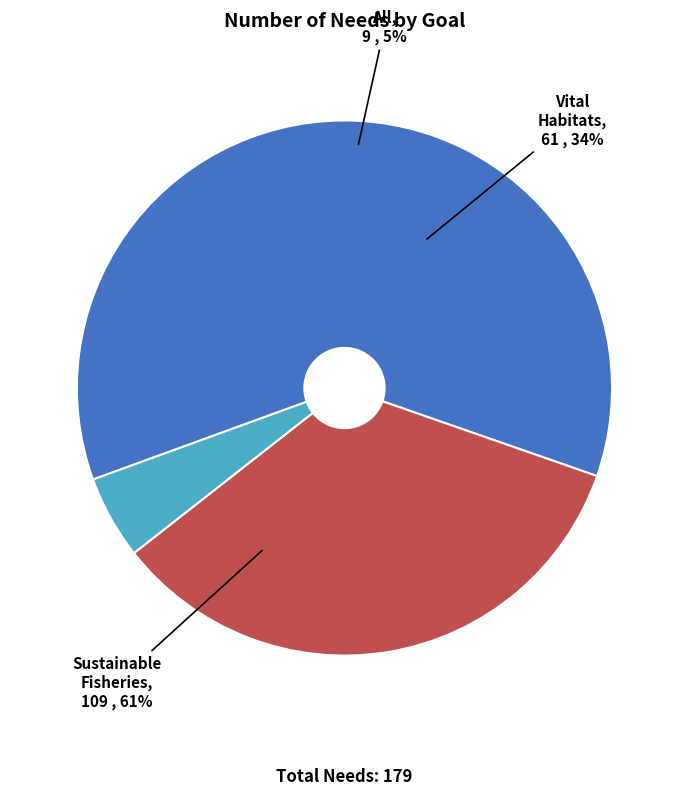

What is the change in value from Vital Habitats to All?

-52